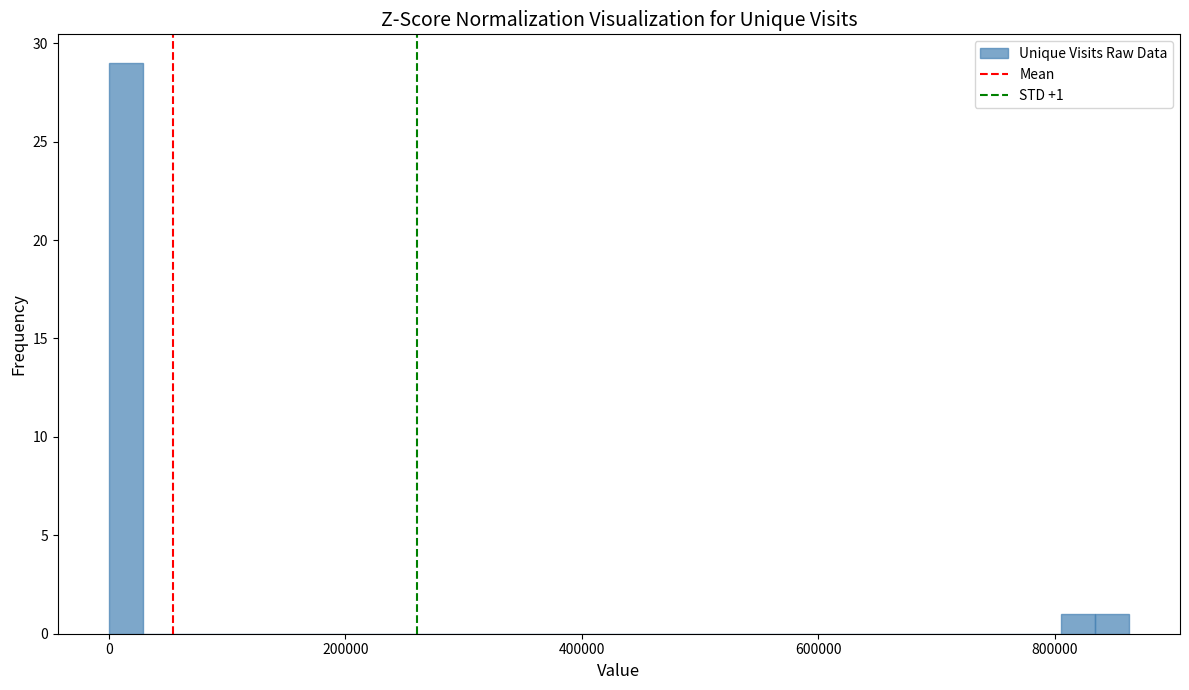

Around what value on the x-axis is the tallest bar? Give the approximate position of its centre, as read against the axis.

20000